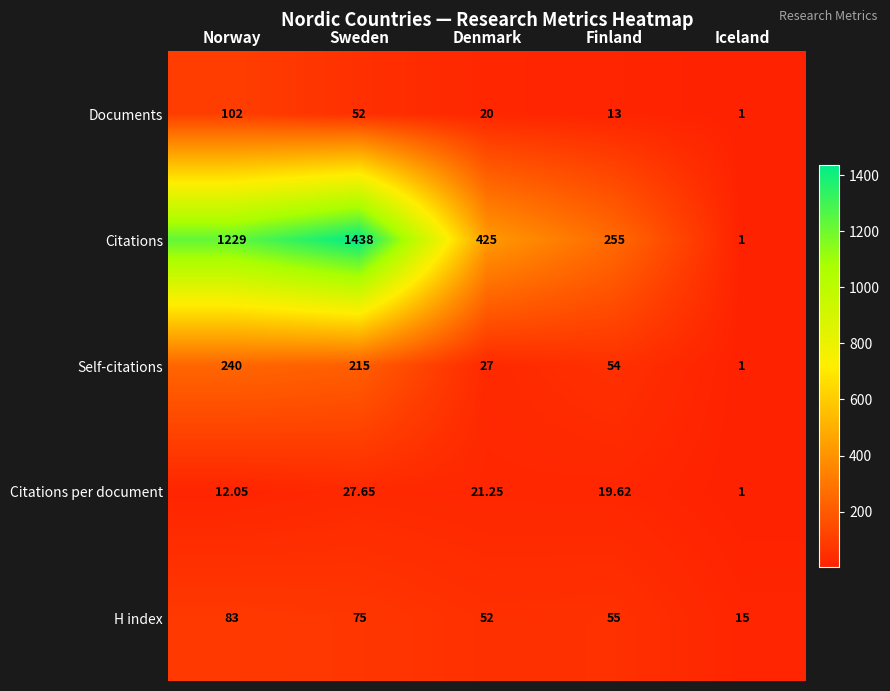

Which category has the highest value in the Citations series?

Sweden